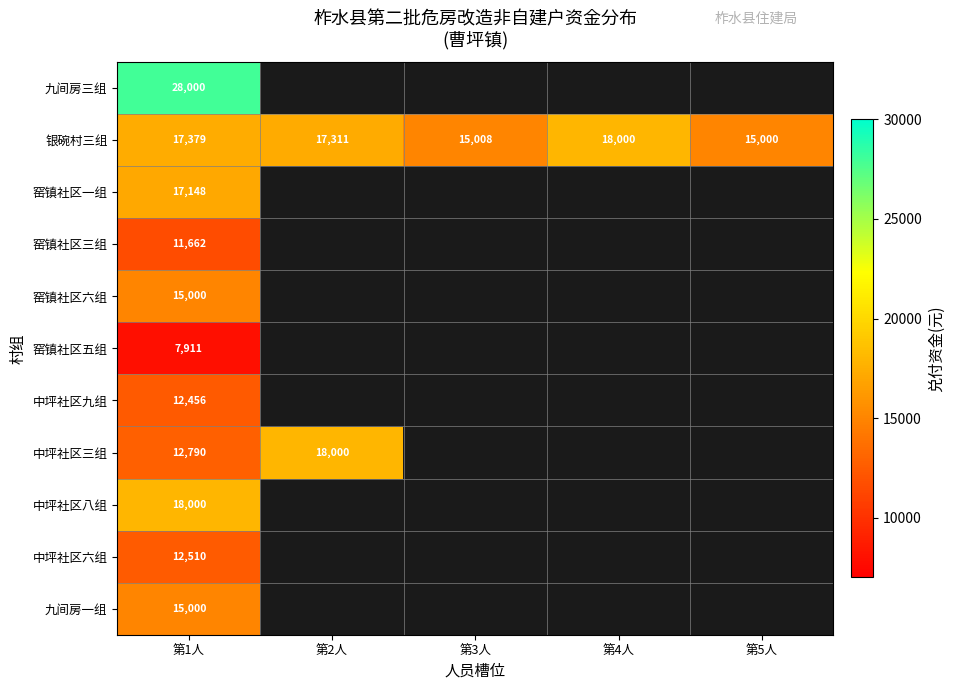

What is the sum of all 银碗村三组 values?

82698